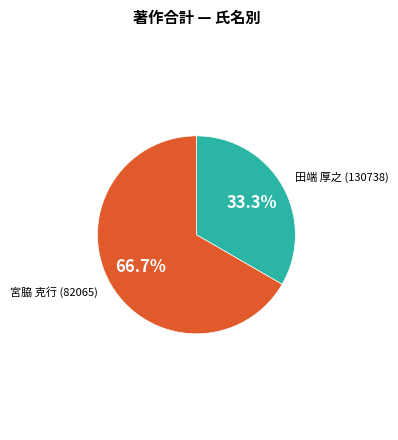

Does any single category account for the majority?

Yes